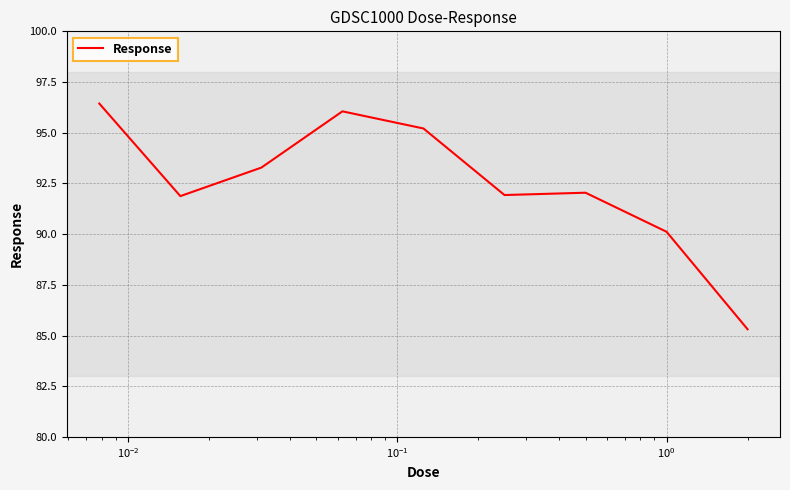

What is the difference between the maximum and minimum values?

11.1